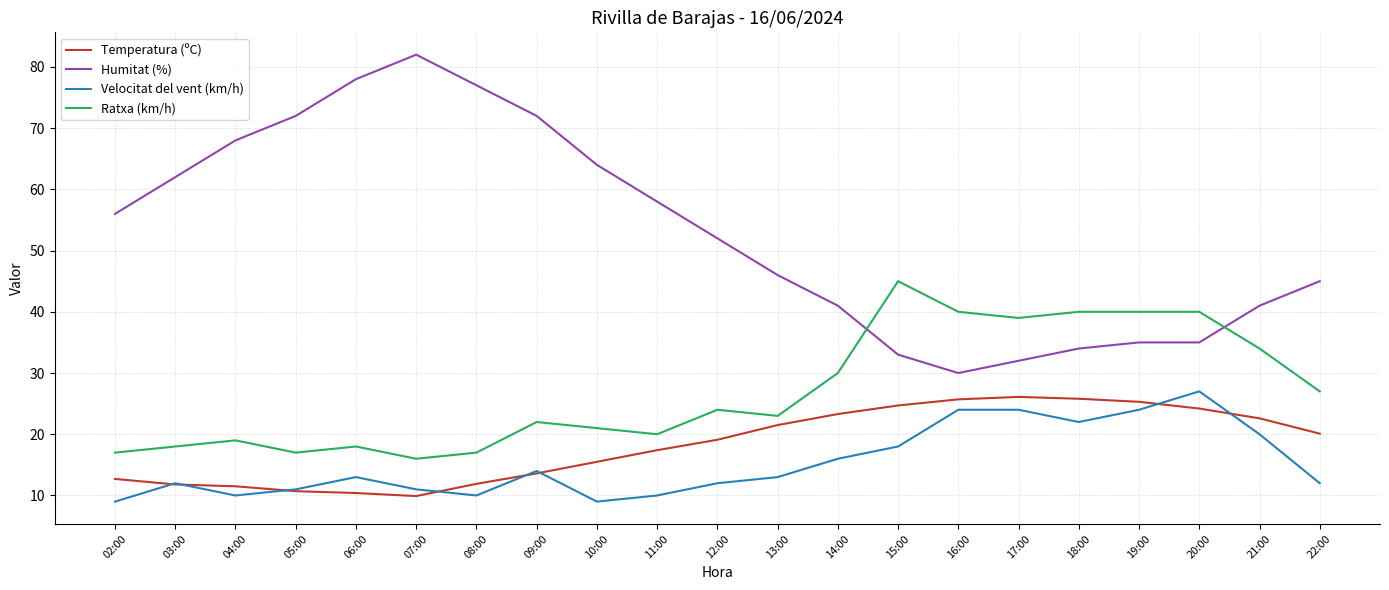

What is the total value across all series at 14:00?

110.3